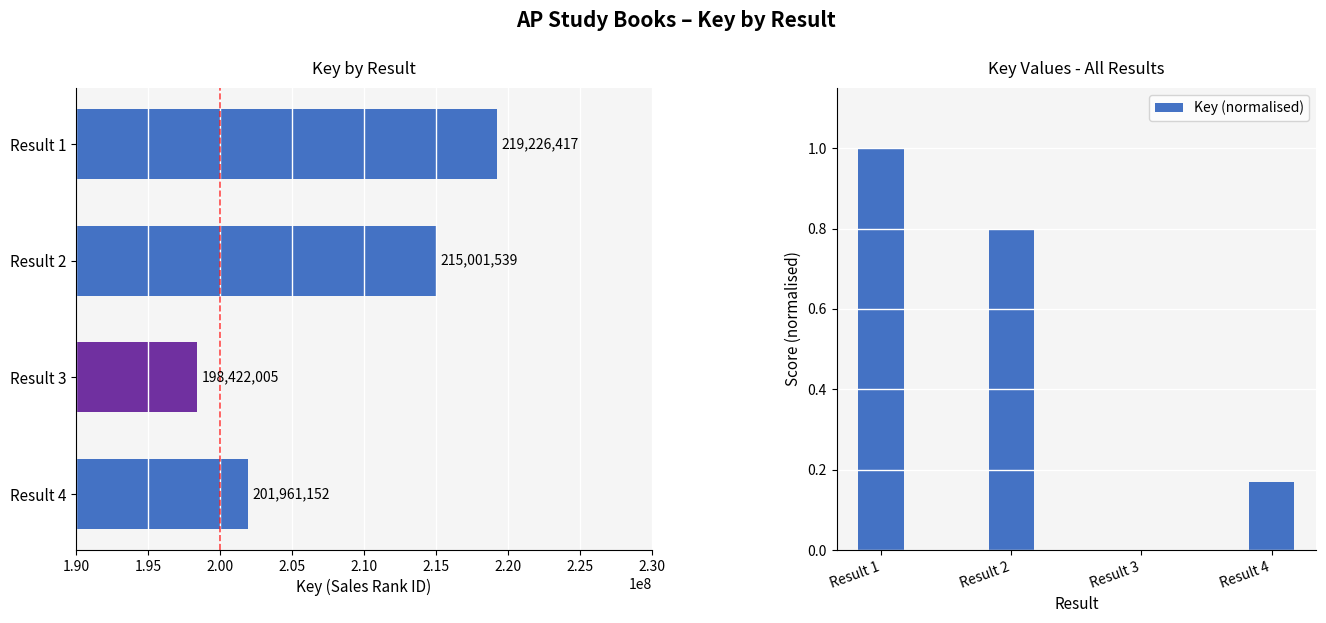

What is the maximum value for Key (normalised)?

1.0